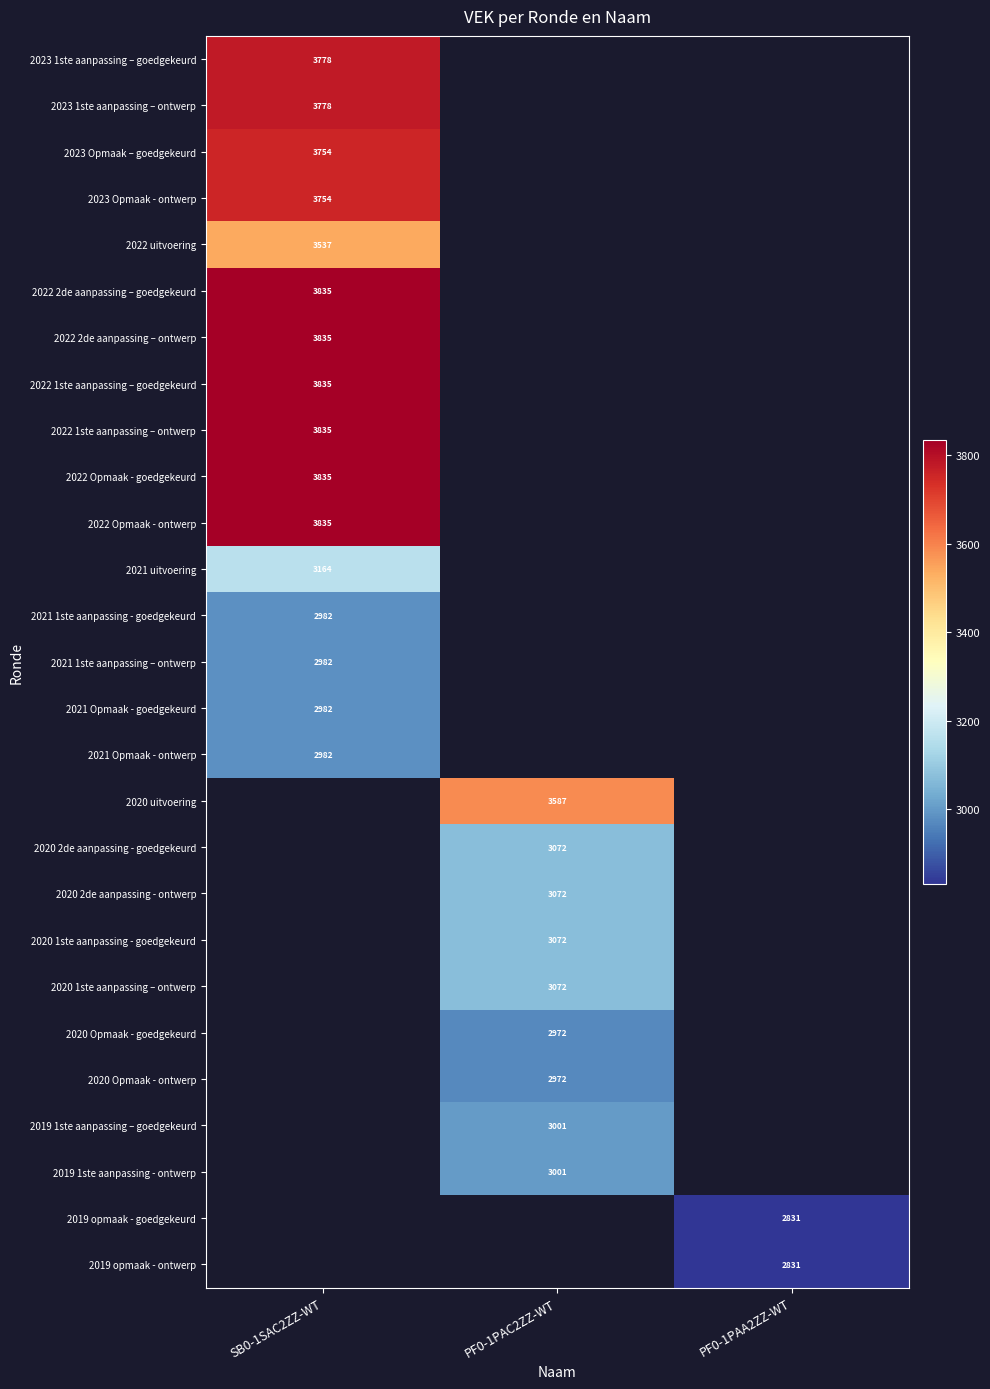

At how many categories does at least one series exceed 3552?

2